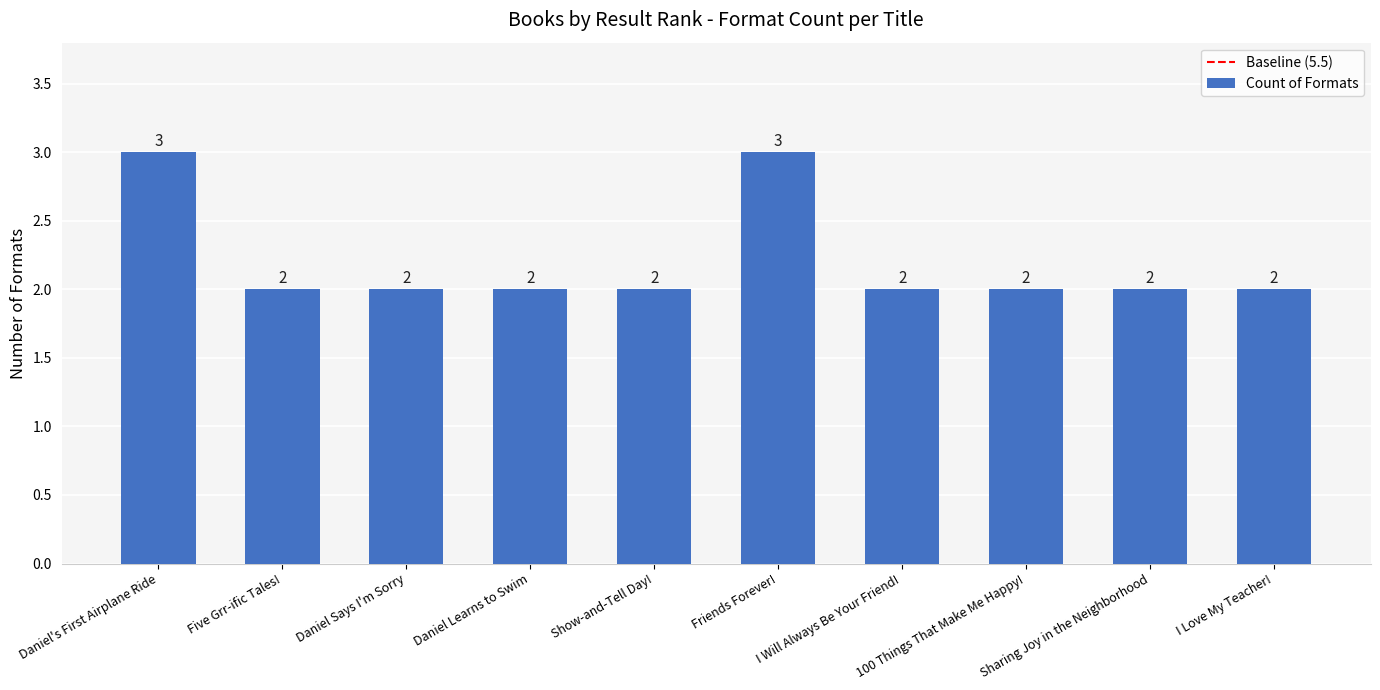

What is the approximate value at Friends Forever!?

3